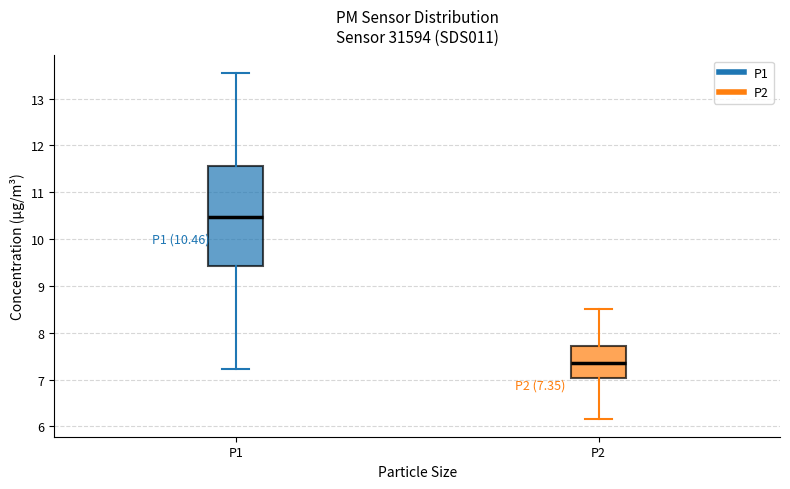

Which box's median line is the lowest?

P2